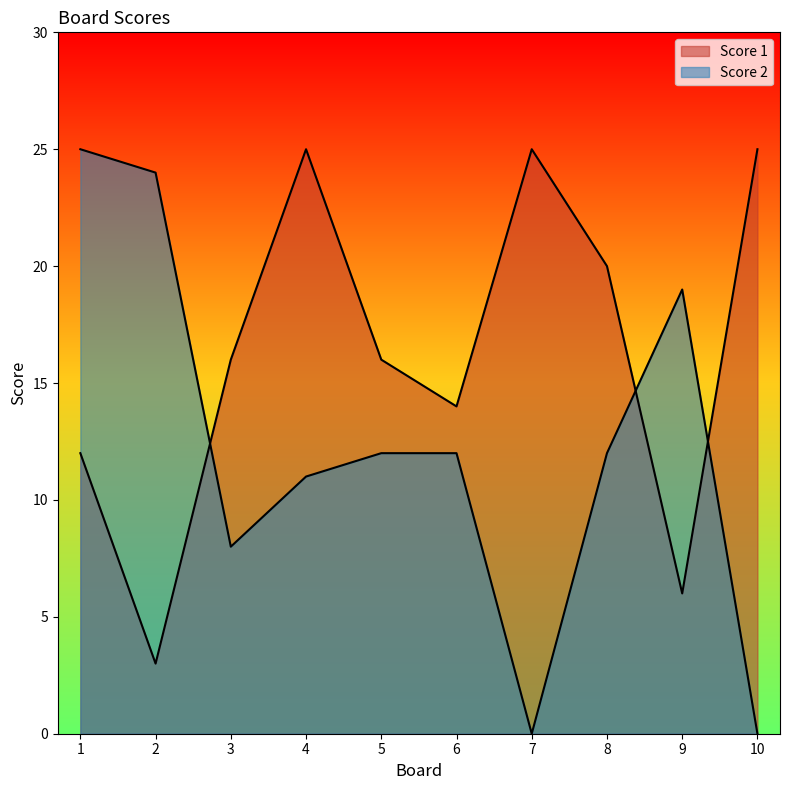

Rank the series by their maximum value, from lowest to highest.

Score 1, Score 2